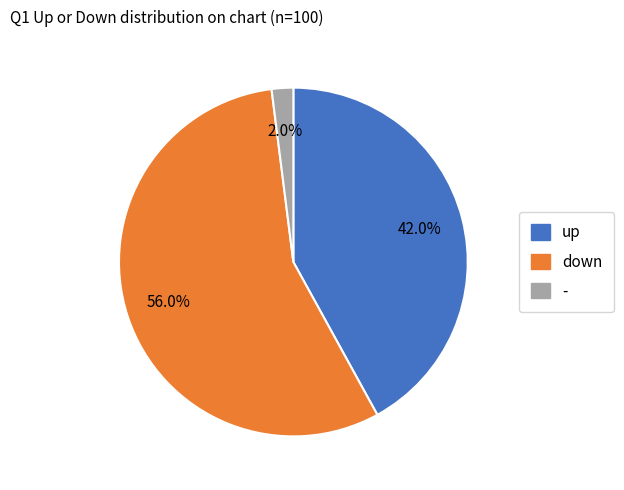

Between down and -, which is larger?

down